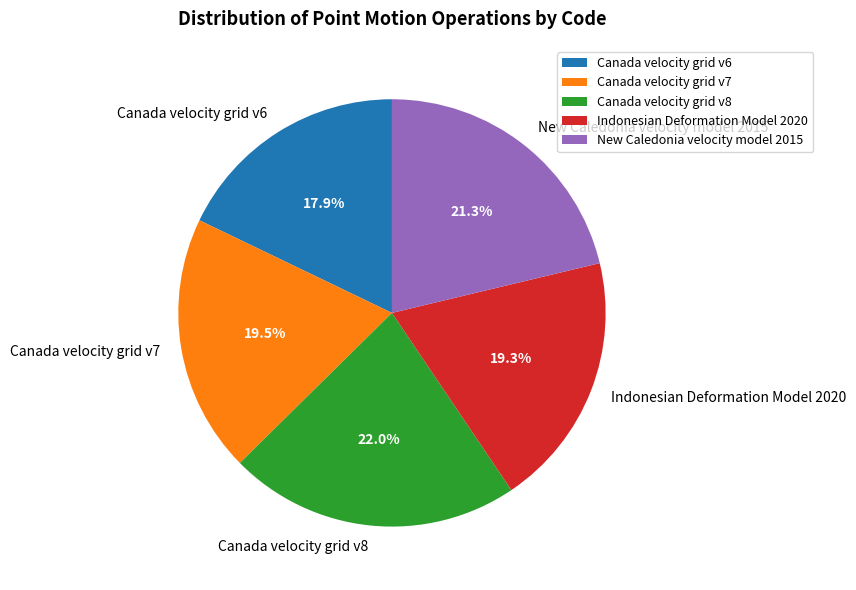

Combined, do Canada velocity grid v6 and Canada velocity grid v7 account for over 50%?

No